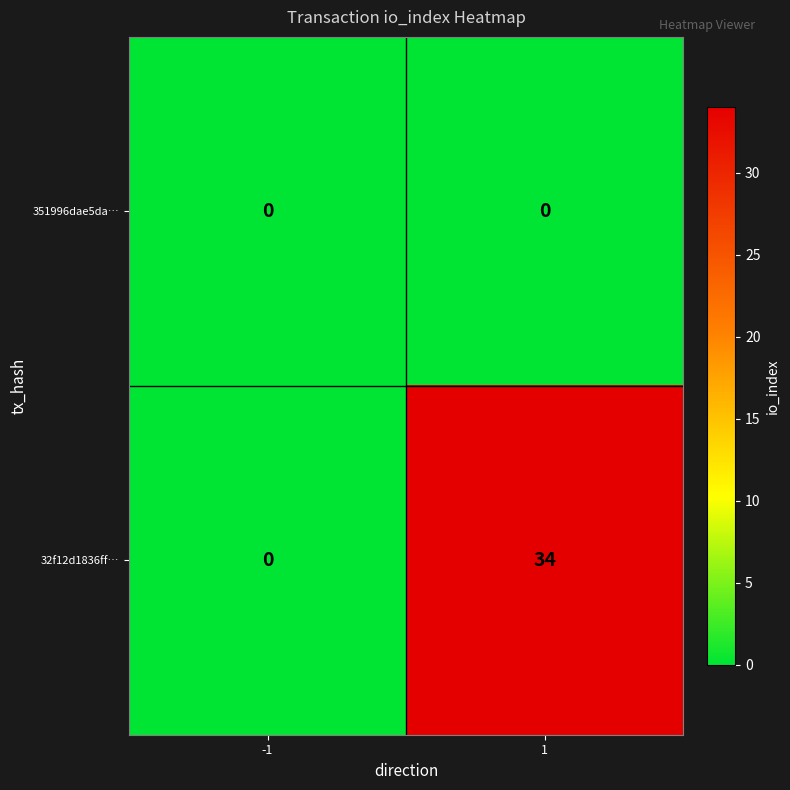

What is the total value across all series at 1?

34